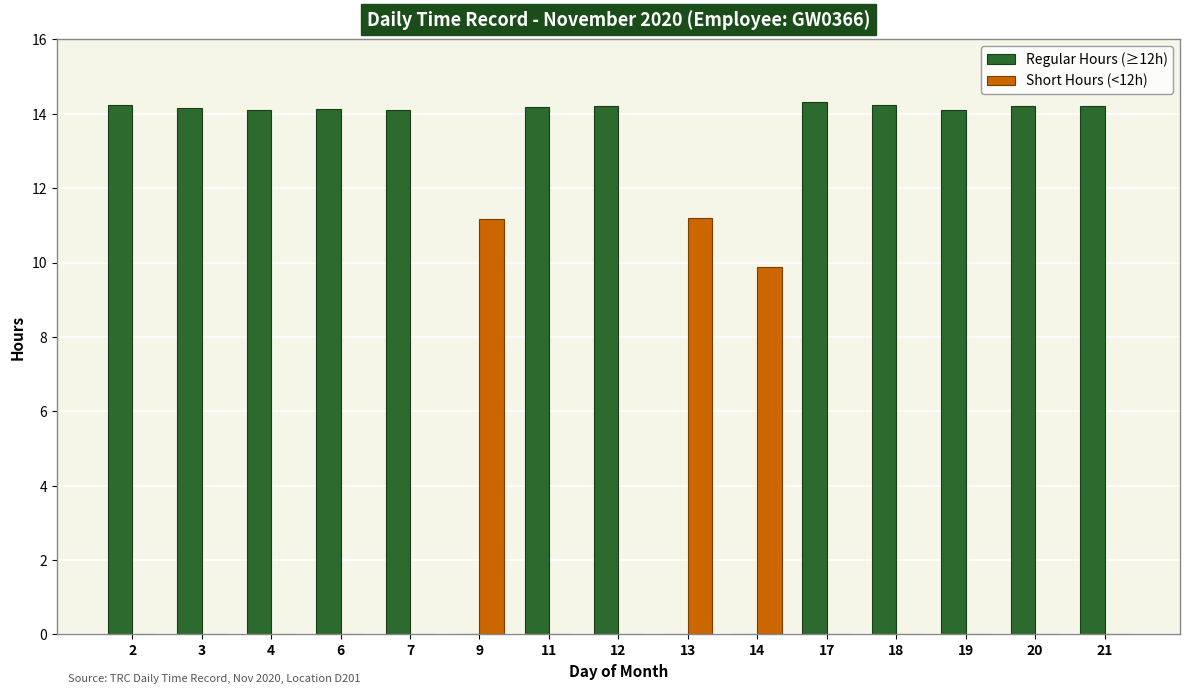

True or false: Short Hours (<12h) has a value of 0.0 at 12.

True